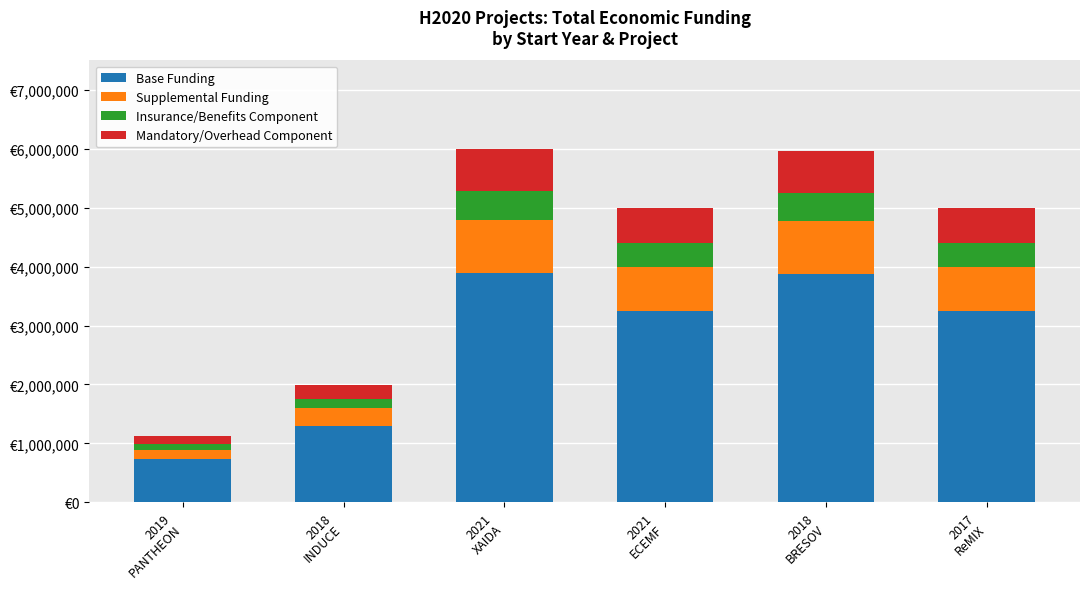

Which series has the largest total across all categories?

Base Funding